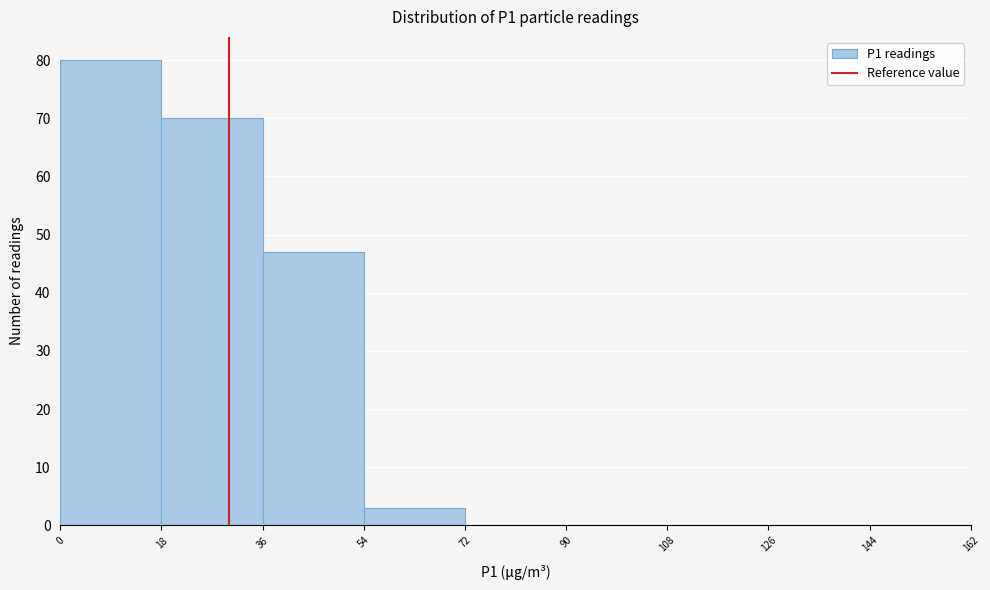

What is the height of the bar covering 36 to 54 on the x-axis? The values are not printed on the chart, so give them approximately, as read against the axis.

47